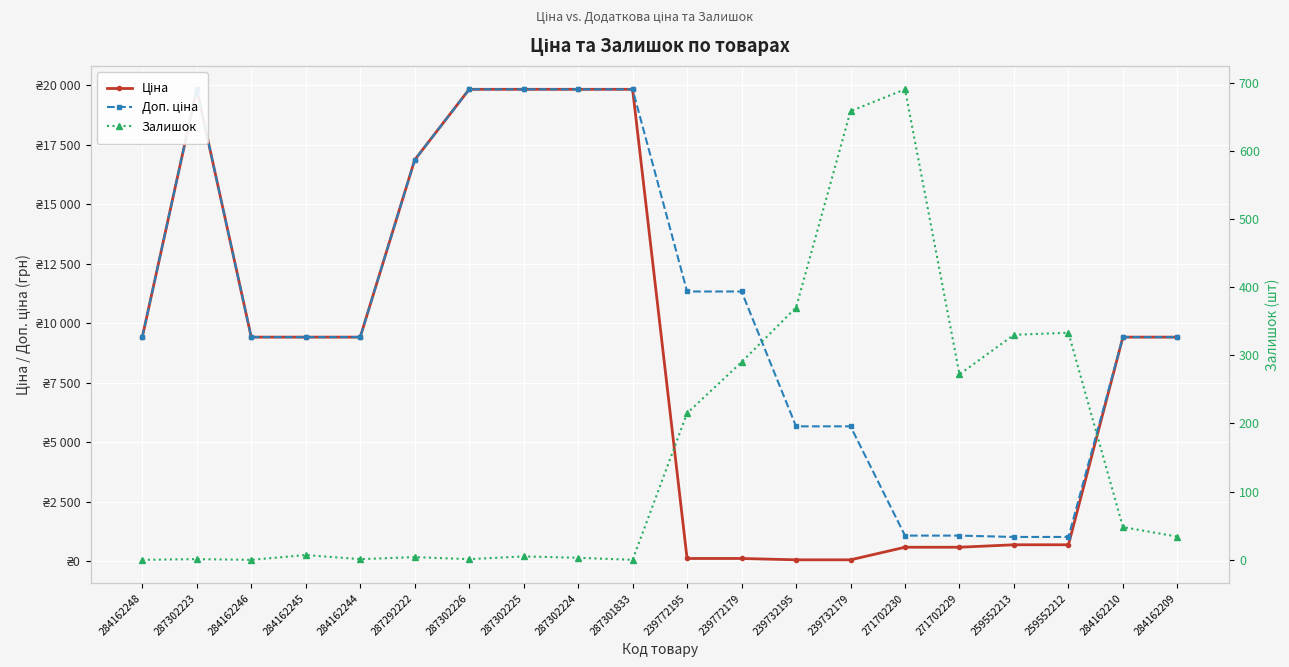

What is the label of the 20th point from the left?

284162209